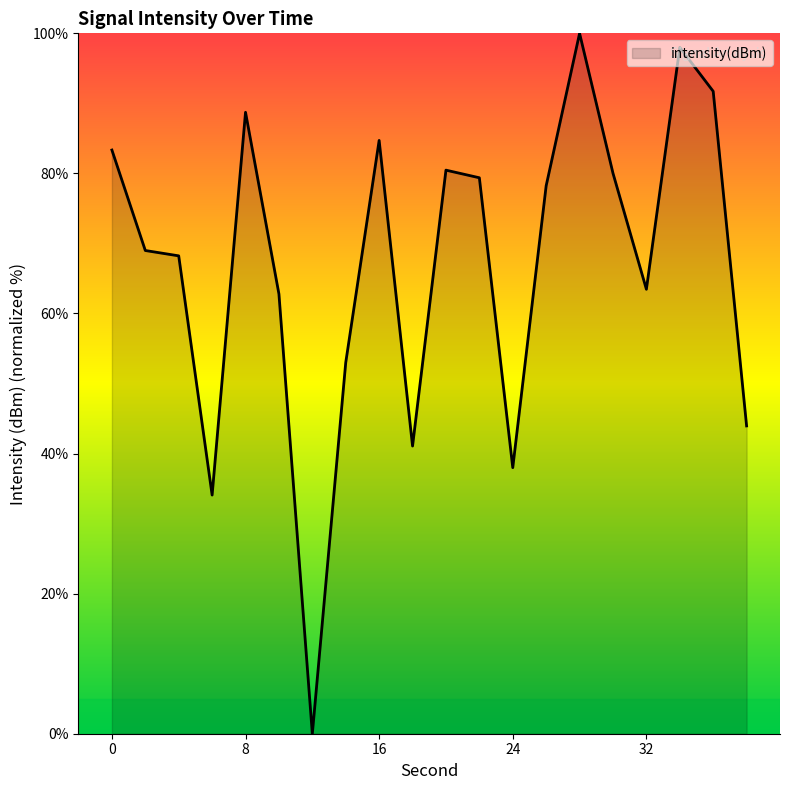

What is the difference between the maximum and second lowest values?

65.9